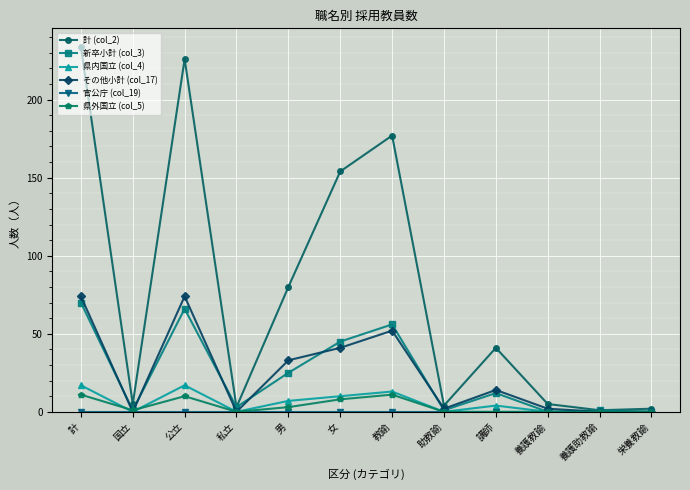

What is the label of the 8th point from the right?

男